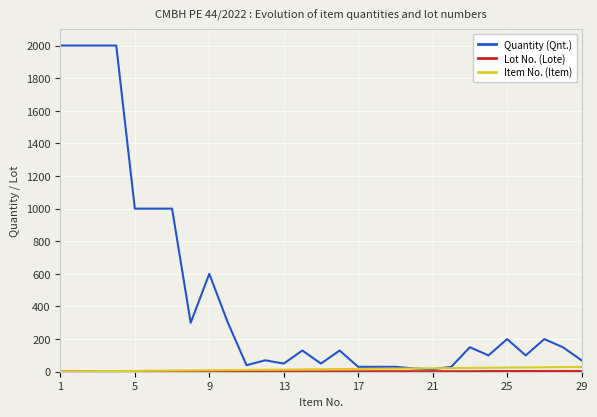

Which series has the largest range (max minus min)?

Quantity (Qnt.)